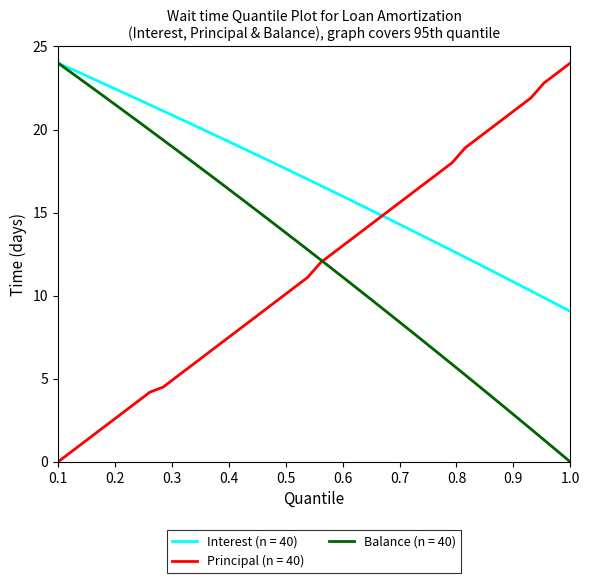

Which series has the largest total across all categories?

Interest (n = 40)